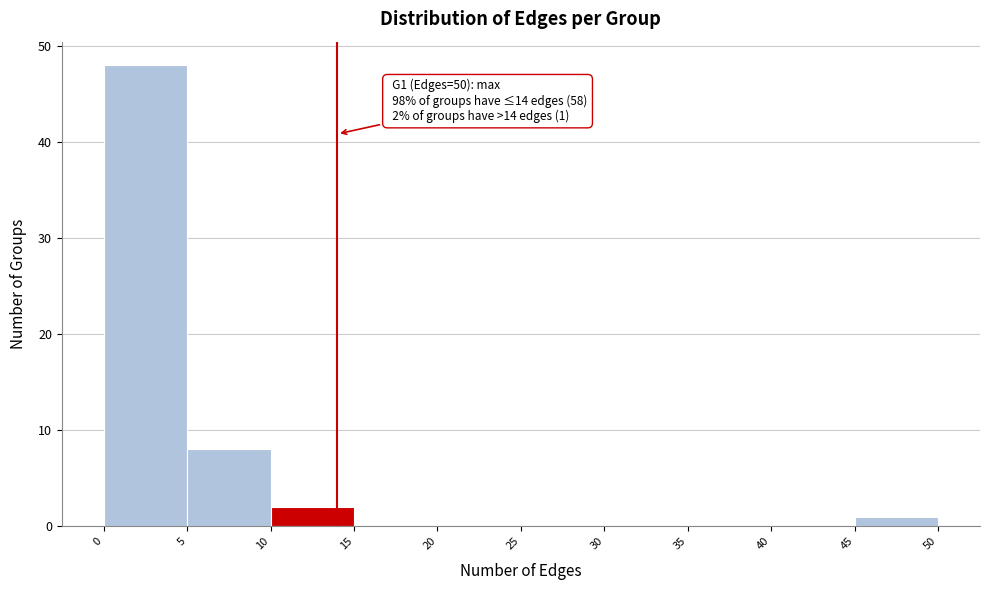

Which range on the x-axis has the tallest bar?

0 to 5